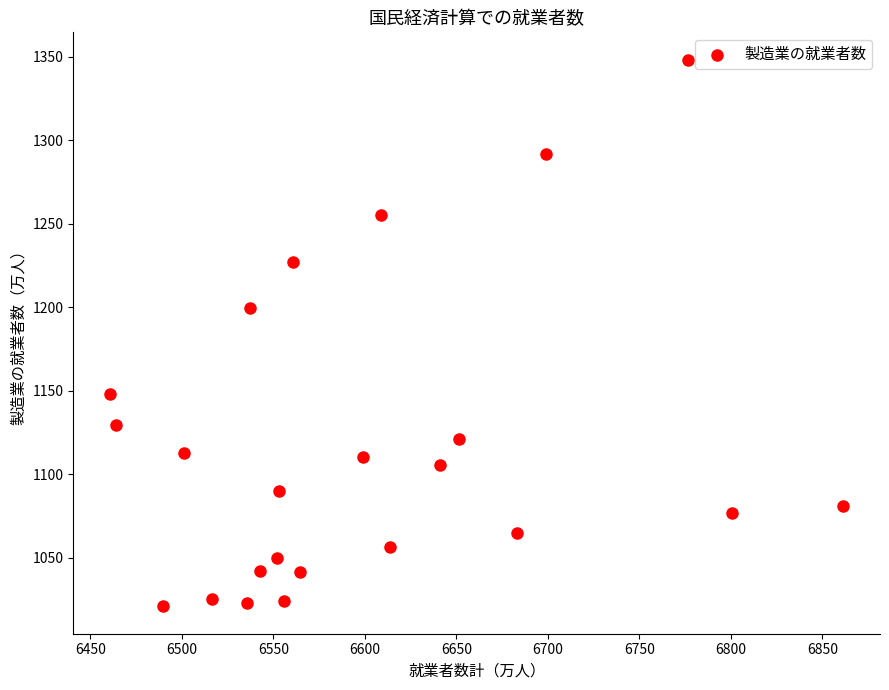

What is the range of Y values (max minus min)?

327.4